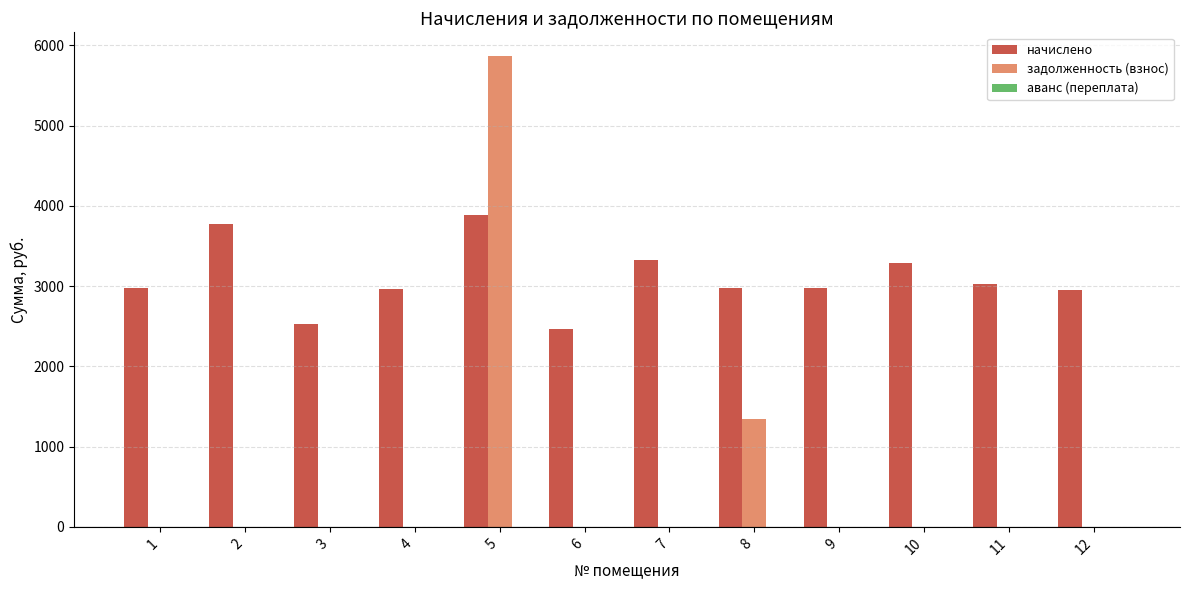

True or false: начислено has a value of 4450.5 at 1.

False